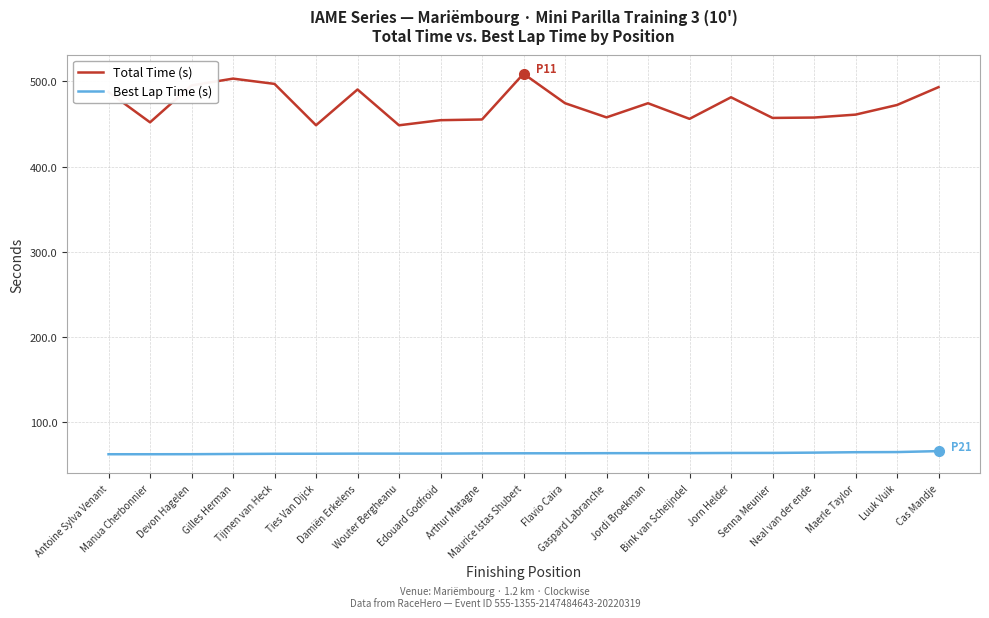

True or false: Best Lap Time (s) and Total Time (s) intersect in this chart.

False